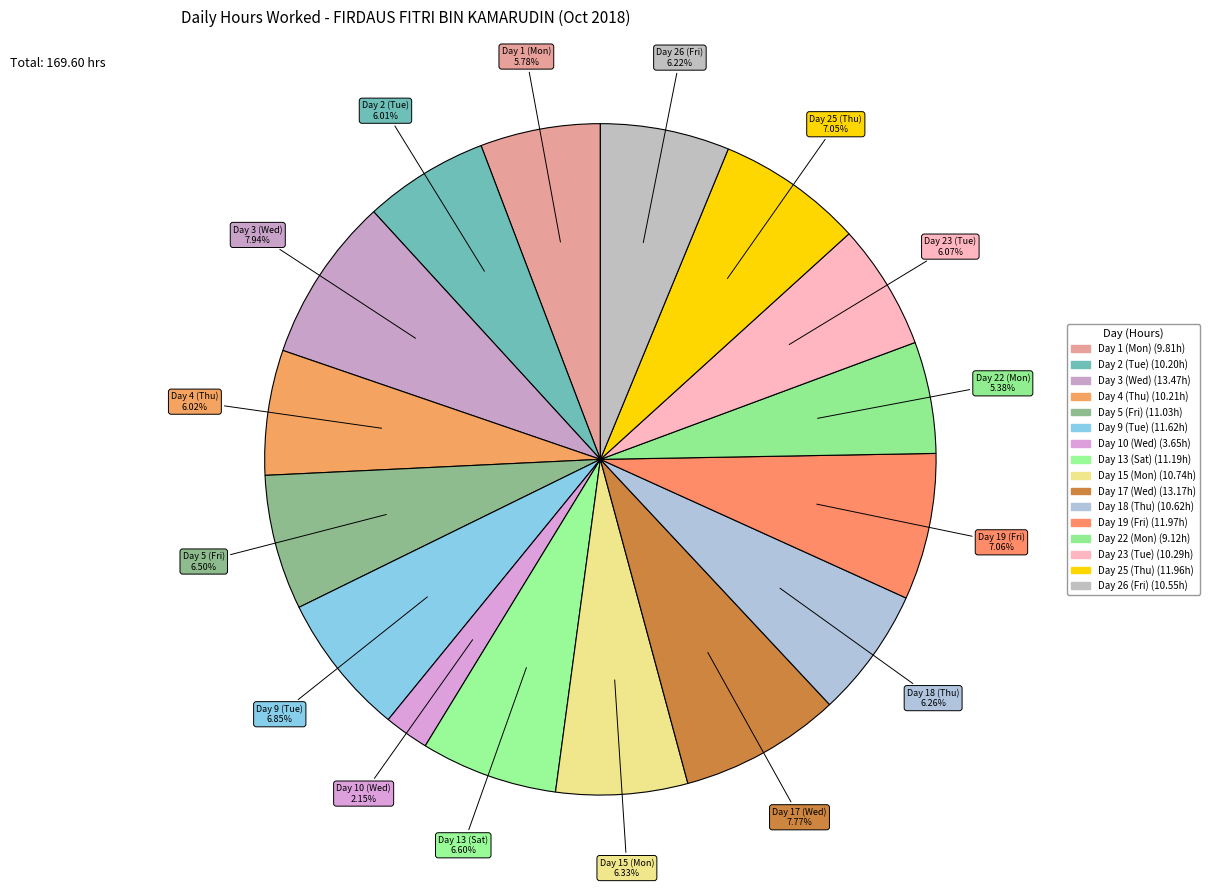

Count the number of slices in the pie.

16